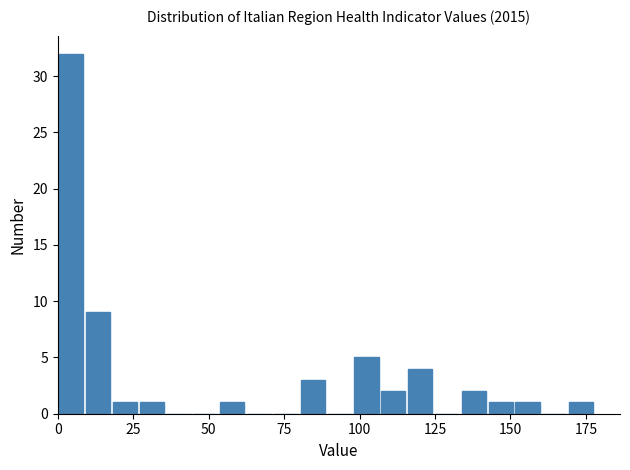

Around what value on the x-axis is the tallest bar? Give the approximate position of its centre, as read against the axis.

5